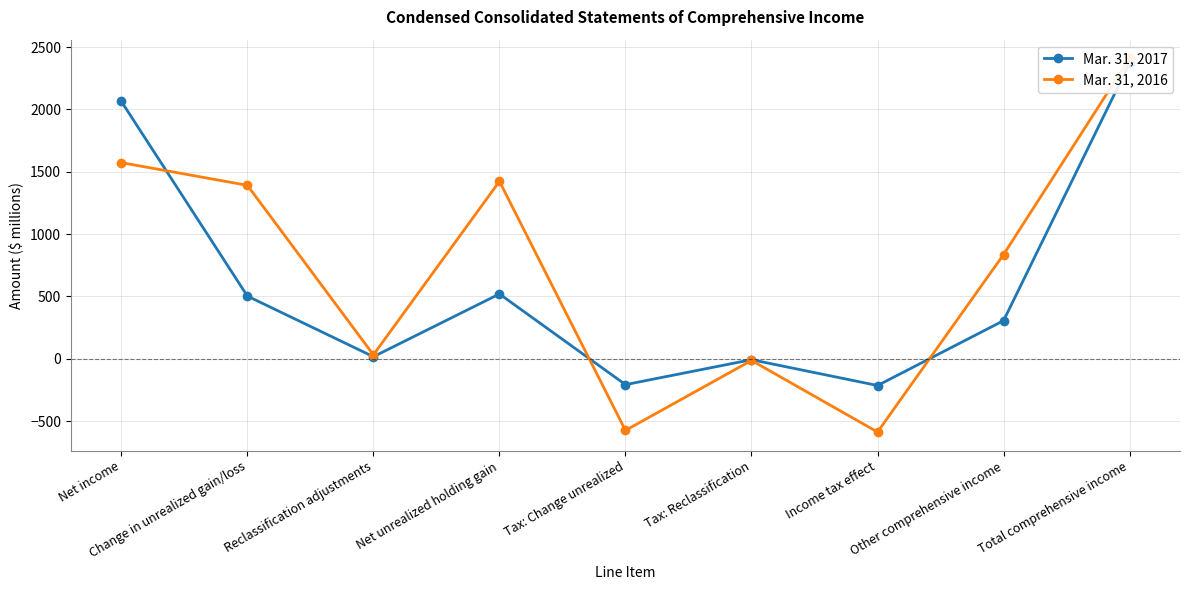

Reading left to right, what are all the values shown in this chart?

Mar. 31, 2017: Net income=2064	Change in unrealized gain/loss=503	Reclassification adjustments=17	Net unrealized holding gain=520	Tax: Change unrealized=-207	Tax: Reclassification=-7	Income tax effect=-214	Other comprehensive income=306	Total comprehensive income=2370
Mar. 31, 2016: Net income=1573	Change in unrealized gain/loss=1391	Reclassification adjustments=32	Net unrealized holding gain=1423	Tax: Change unrealized=-574	Tax: Reclassification=-13	Income tax effect=-587	Other comprehensive income=836	Total comprehensive income=2409